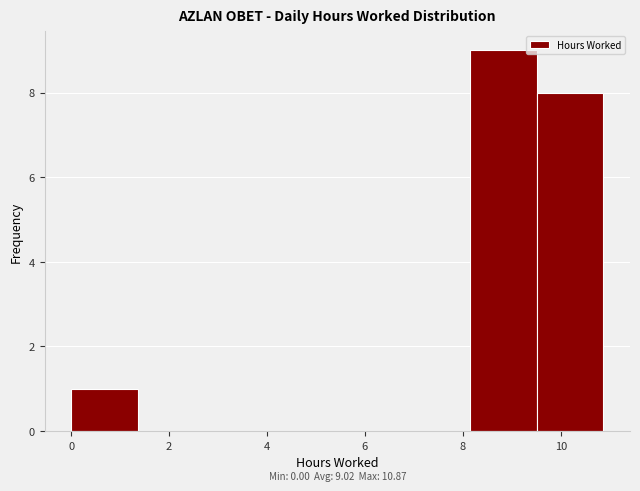

Over which range of the x-axis is the bar tallest?

8.2 to 9.6